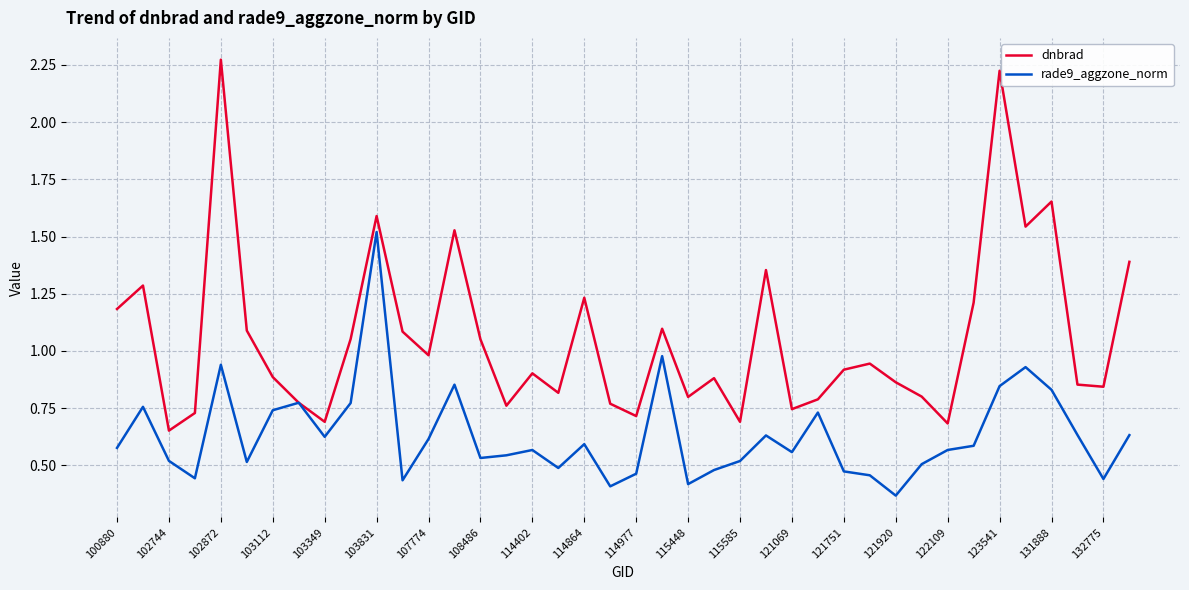

Rank the series by their maximum value, from highest to lowest.

dnbrad, rade9_aggzone_norm